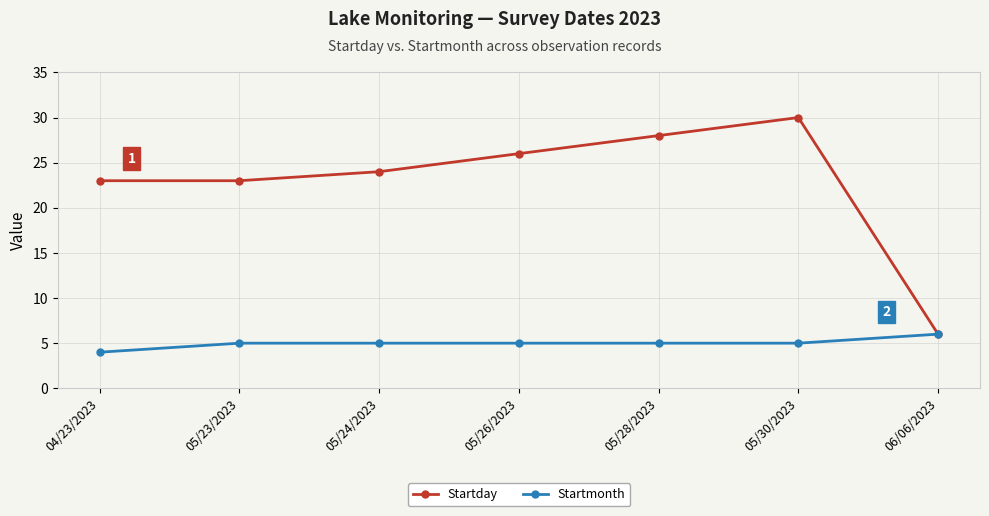

At which category does Startday reach its first local peak?

05/30/2023